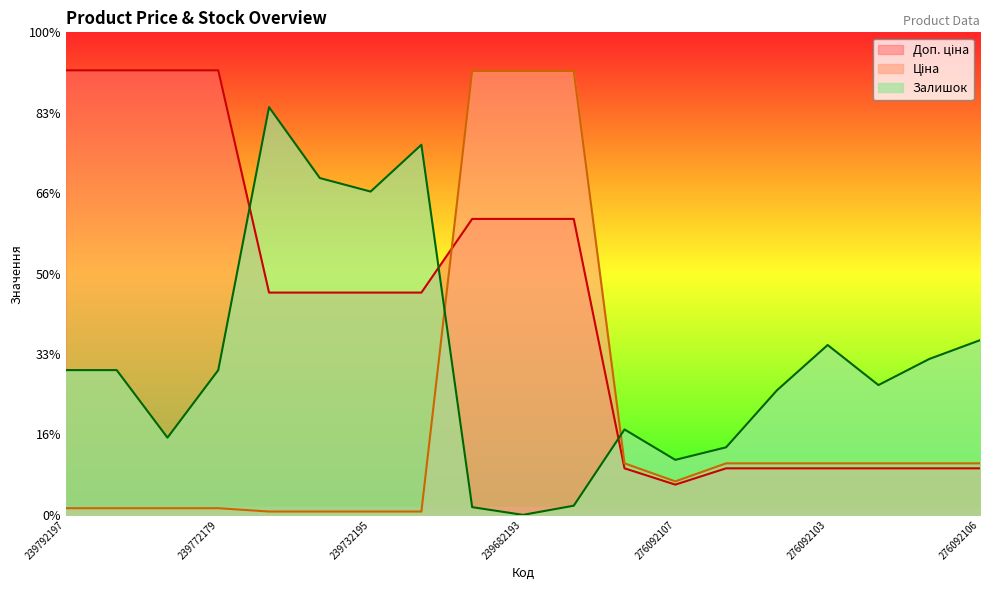

Between 239682193 and 239682179, which is larger?

239682193